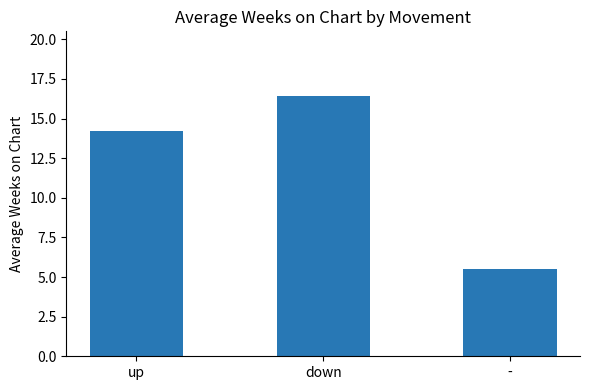

List the labels in order of value, smallest first.

-, up, down